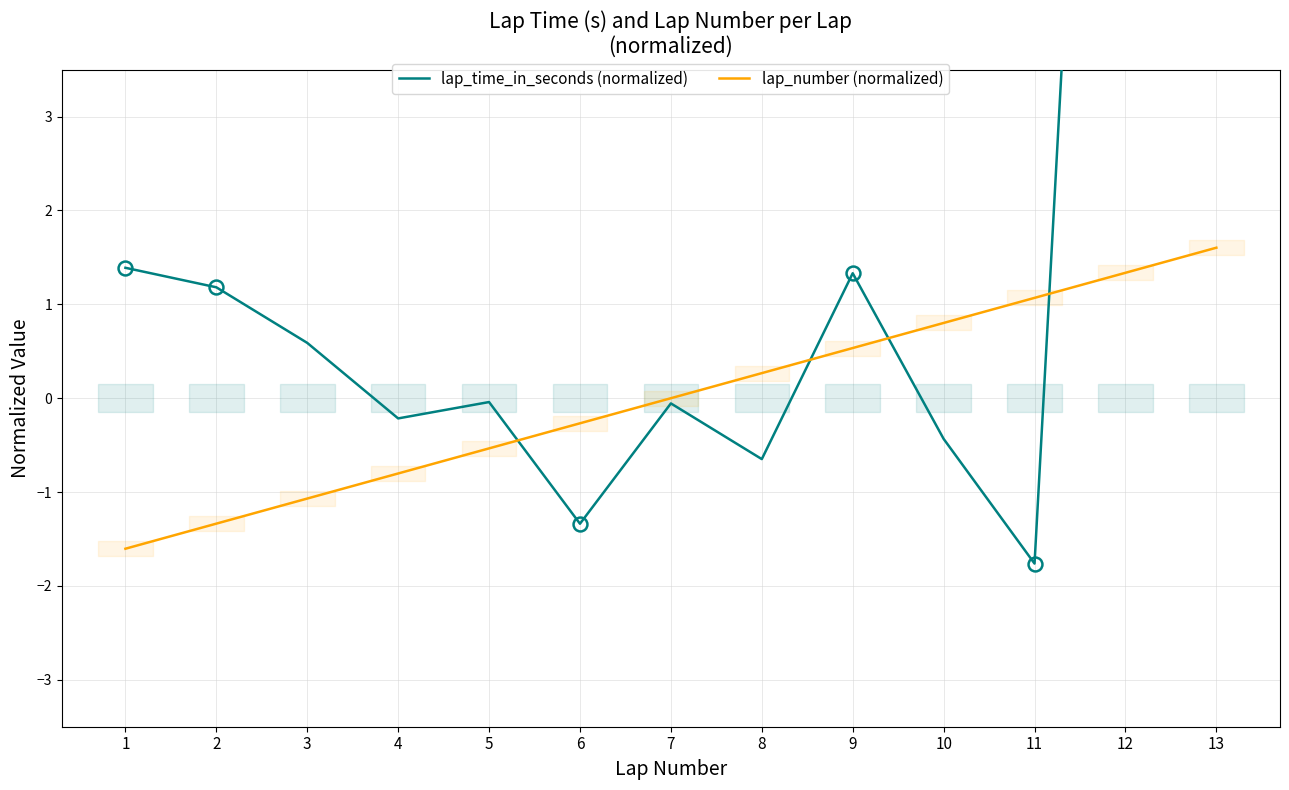

Which series has the widest spread of values?

lap_time_in_seconds (normalized)